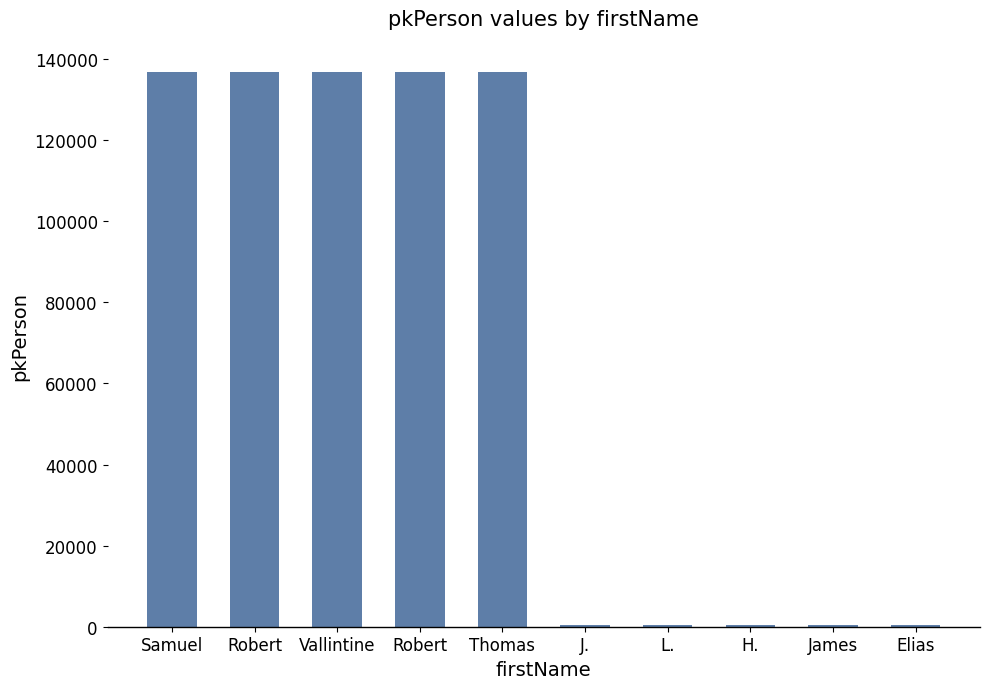

How many data points does each series have?

10